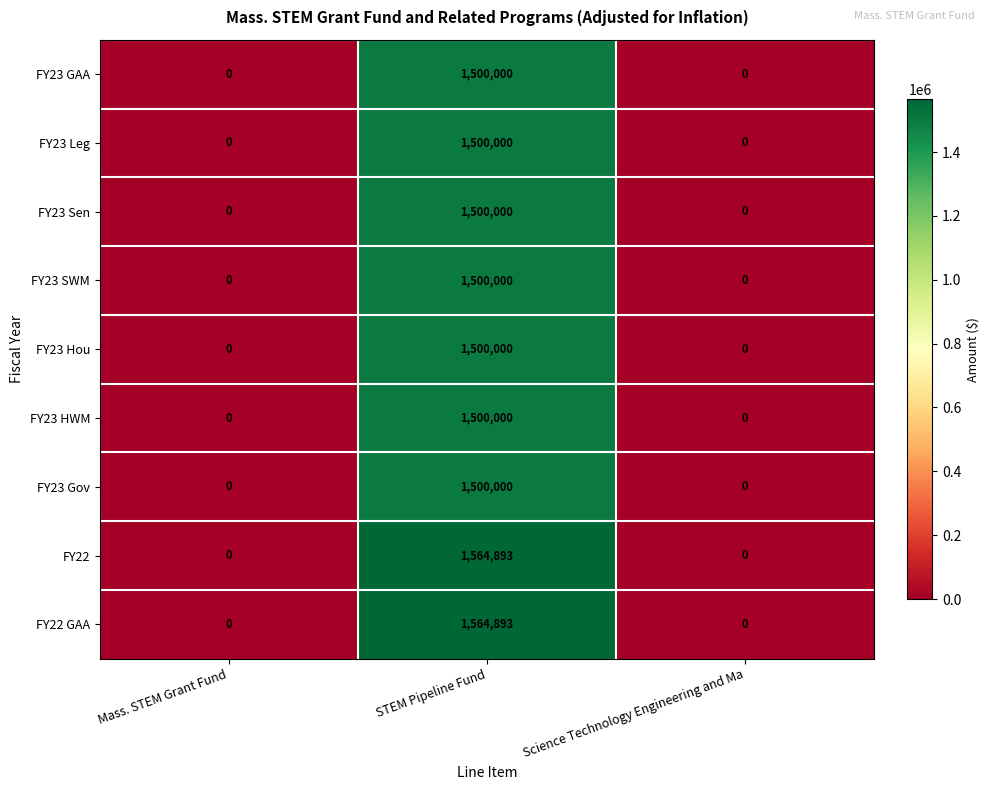

How many data points does each series have?

3